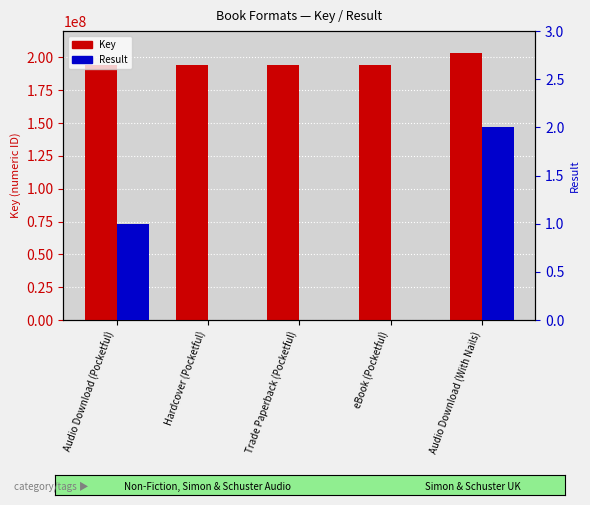

Reading left to right, what are all the values shown in this chart?

Key: Audio Download (Pocketful)=194581558	Hardcover (Pocketful)=194581558	Trade Paperback (Pocketful)=194581558	eBook (Pocketful)=194581558	Audio Download (With Nails)=203636246
Result: Audio Download (Pocketful)=1	Hardcover (Pocketful)=0	Trade Paperback (Pocketful)=0	eBook (Pocketful)=0	Audio Download (With Nails)=2